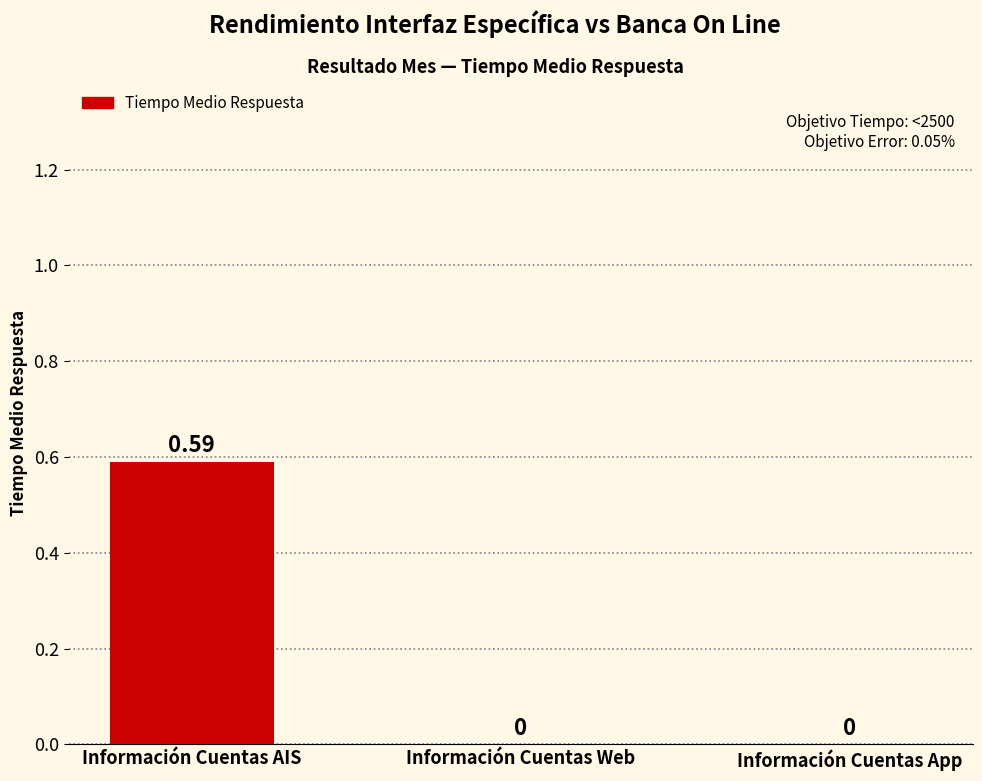

Is it true that the value at Información Cuentas App is 0.4?

False